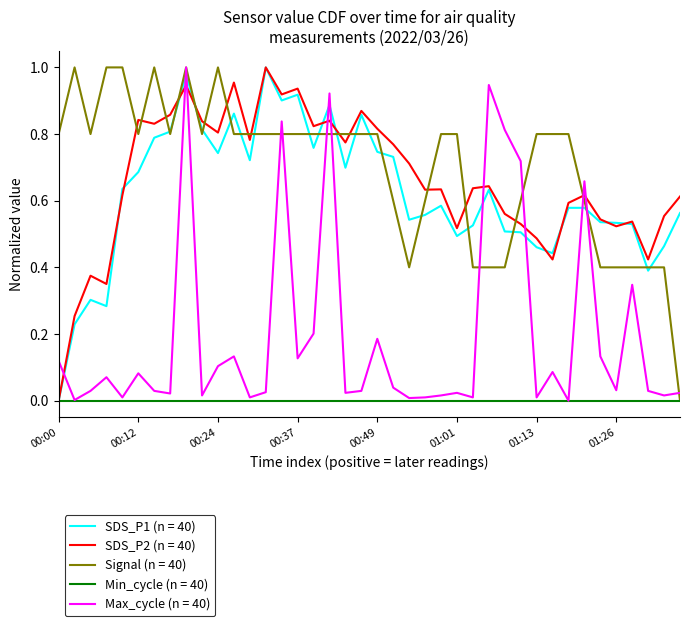

How many times do SDS_P2 (n = 40) and Max_cycle (n = 40) cross each other?

9